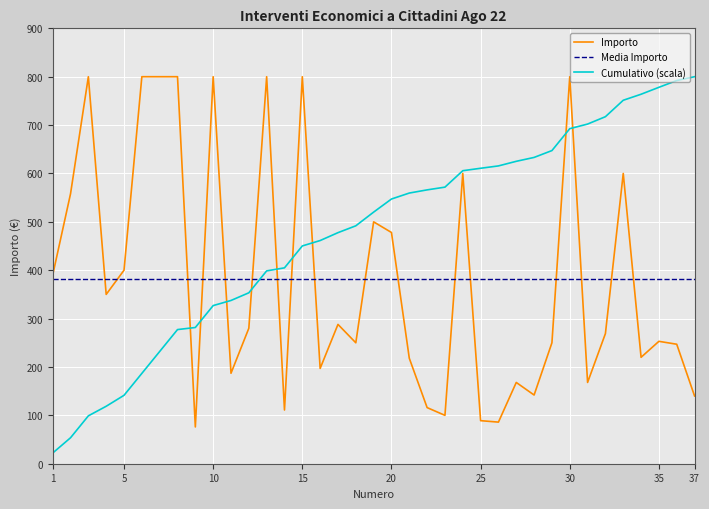

What is the lowest value of the Cumulativo (scala) series?

22.1